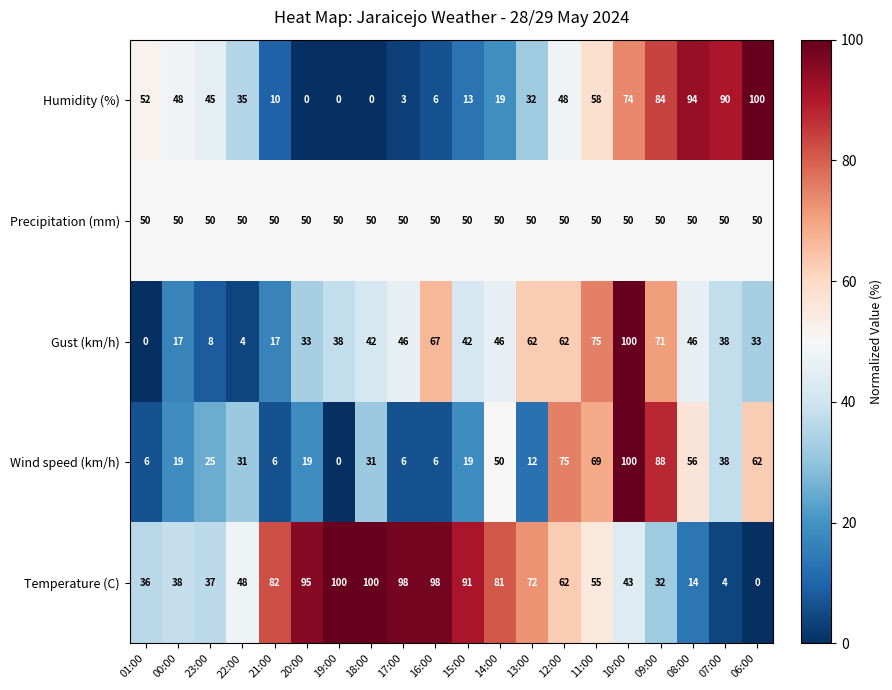

The value of Temperature (C) at 11:00 is 55. True or false?

True